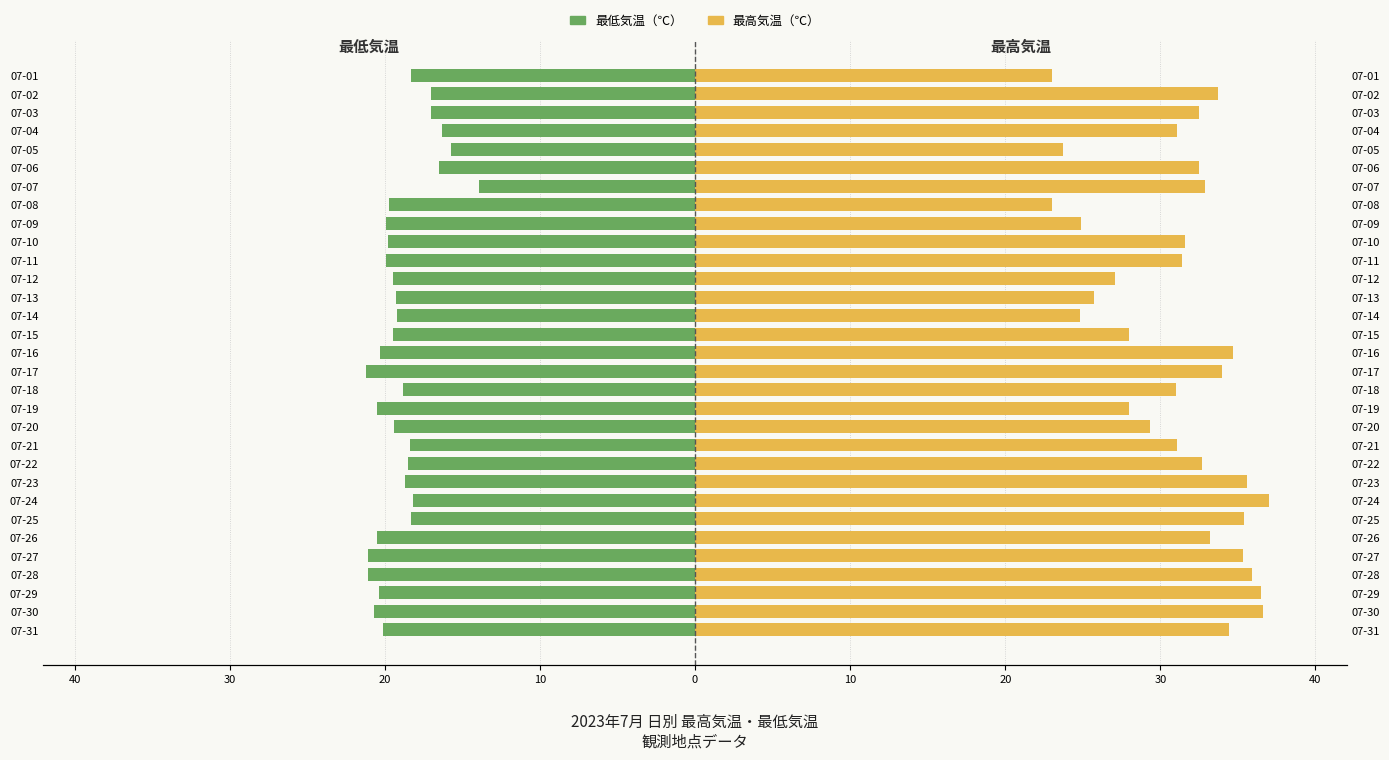

Does the chart contain stacked bars?

No